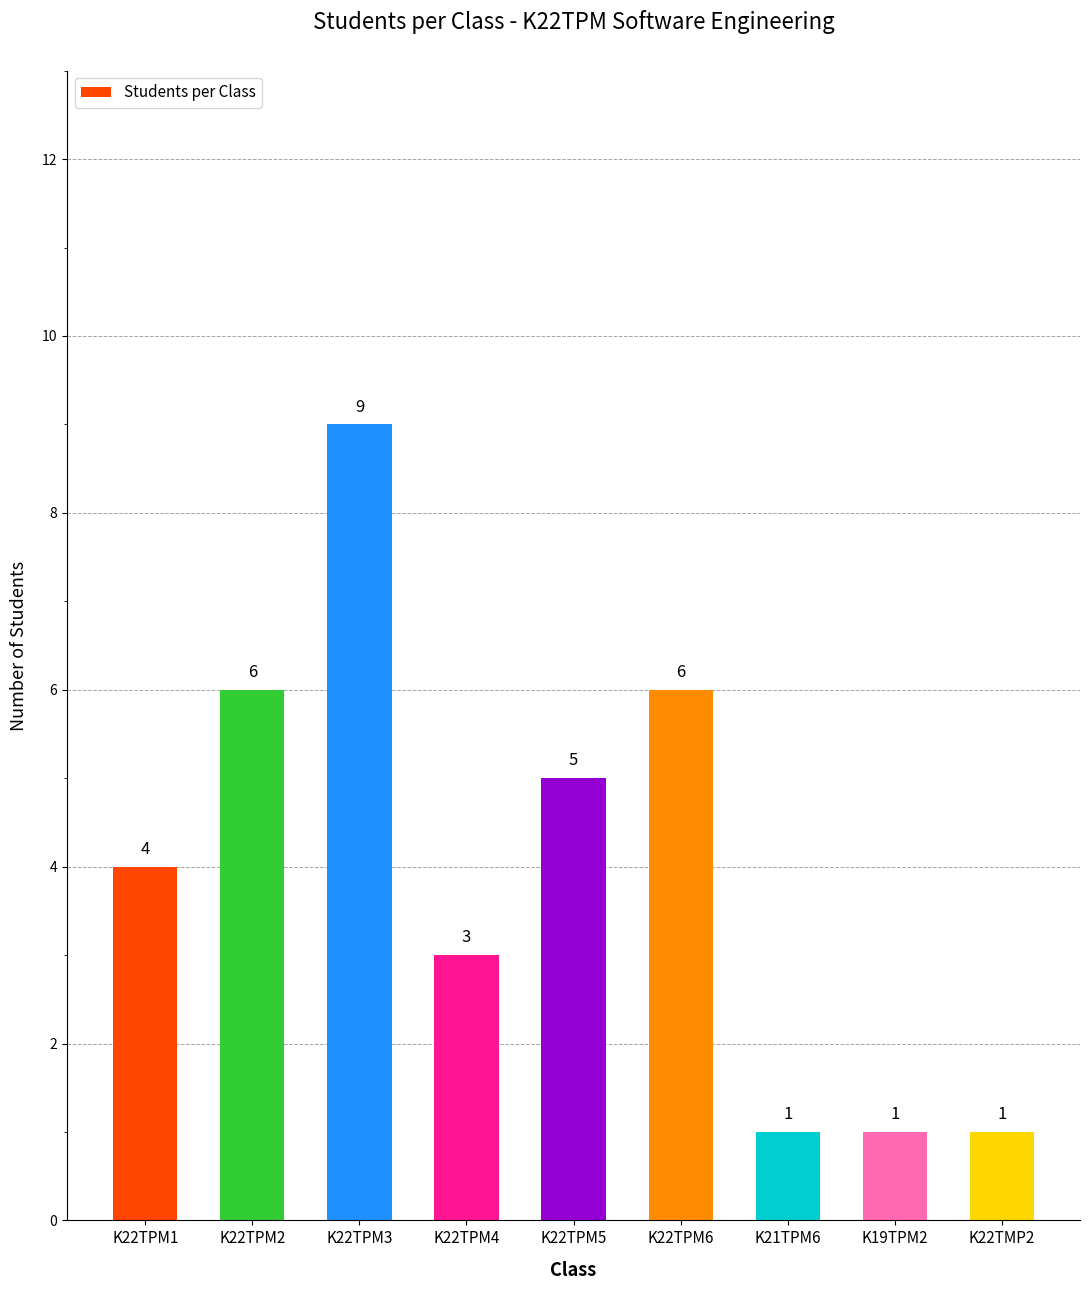

What is the sum of all values?

36